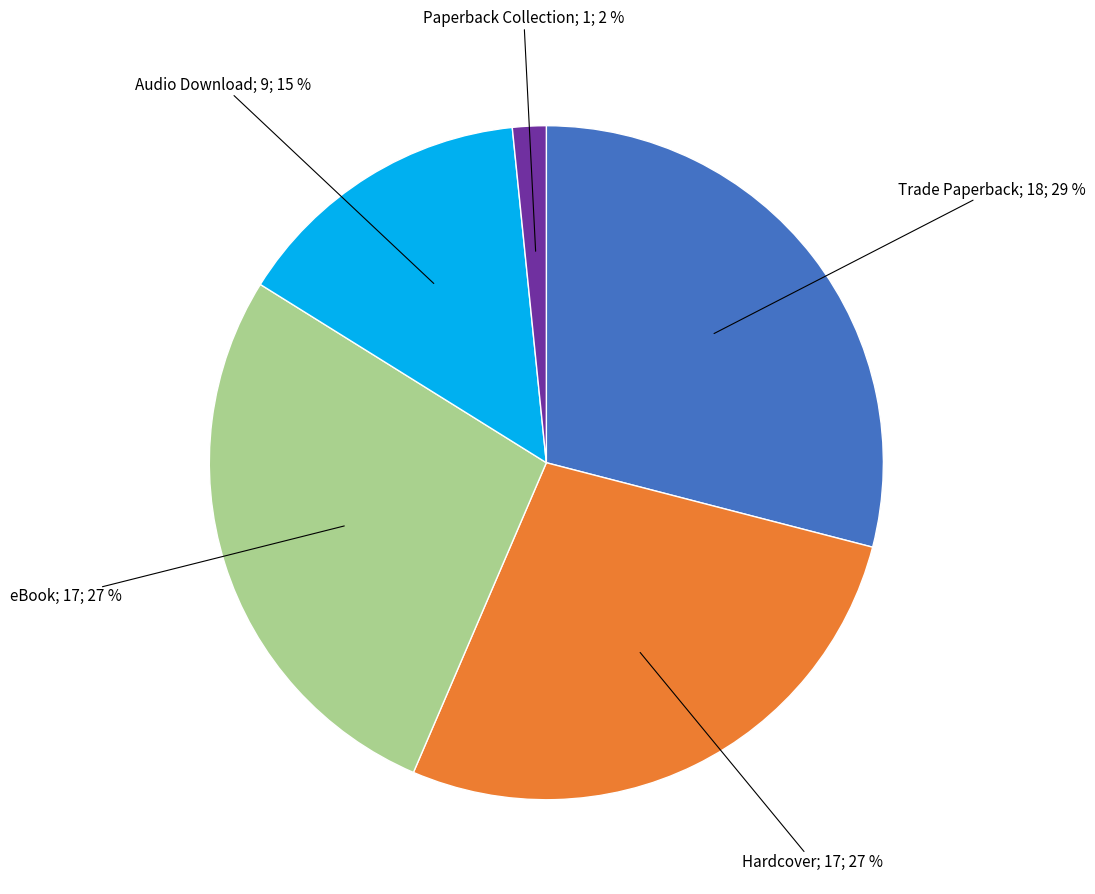

Does any single category account for the majority?

No